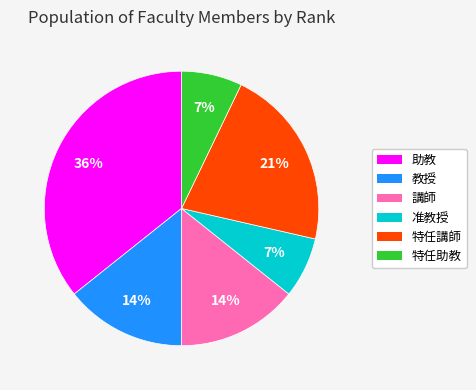

To the nearest percent, what is the average slice percentage?

17%